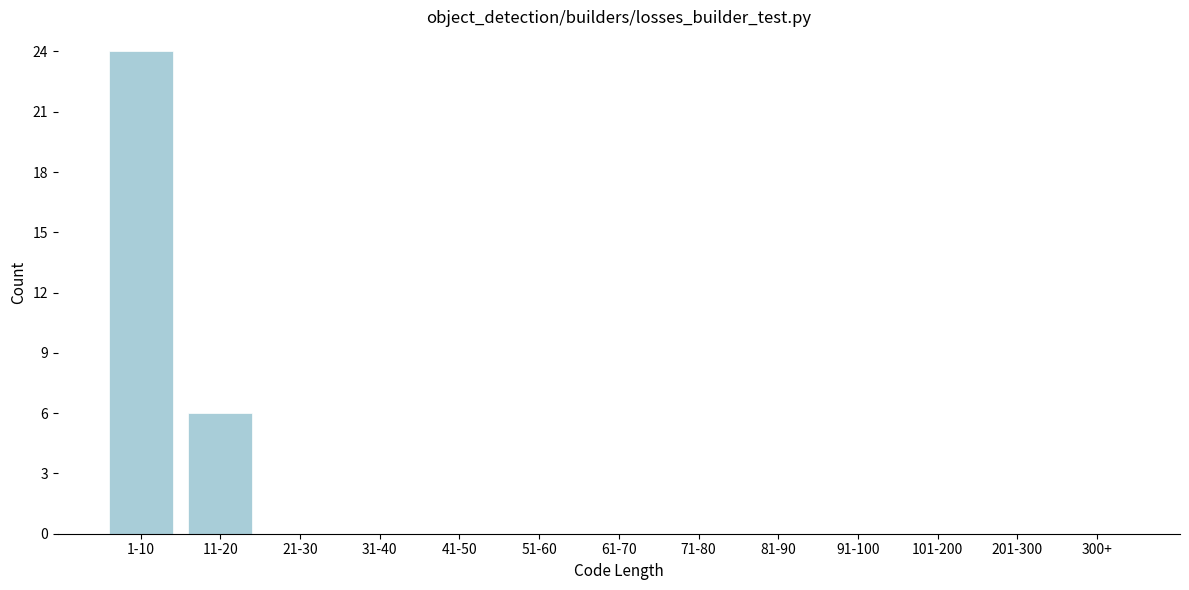

Reading left to right, extract all data points from this chart.

1-10=24	11-20=6	21-30=0	31-40=0	41-50=0	51-60=0	61-70=0	71-80=0	81-90=0	91-100=0	101-200=0	201-300=0	300+=0